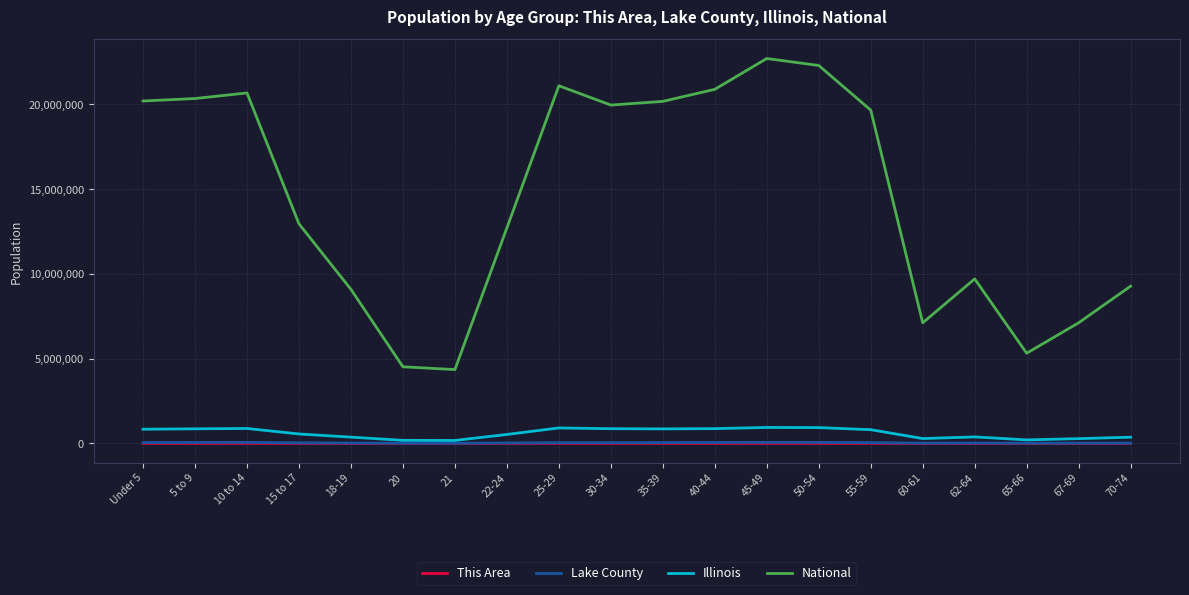

Which series has the widest spread of values?

National